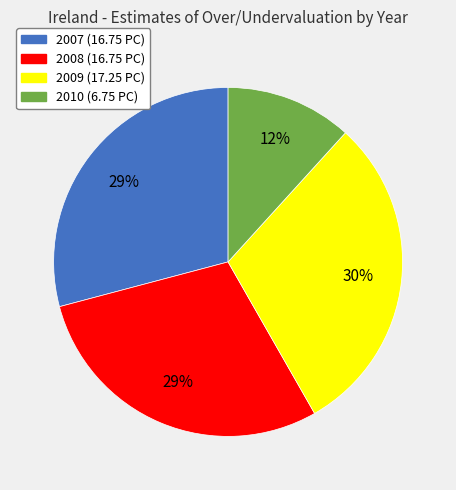

What is the largest slice in the pie chart?

2009 (17.25 PC)